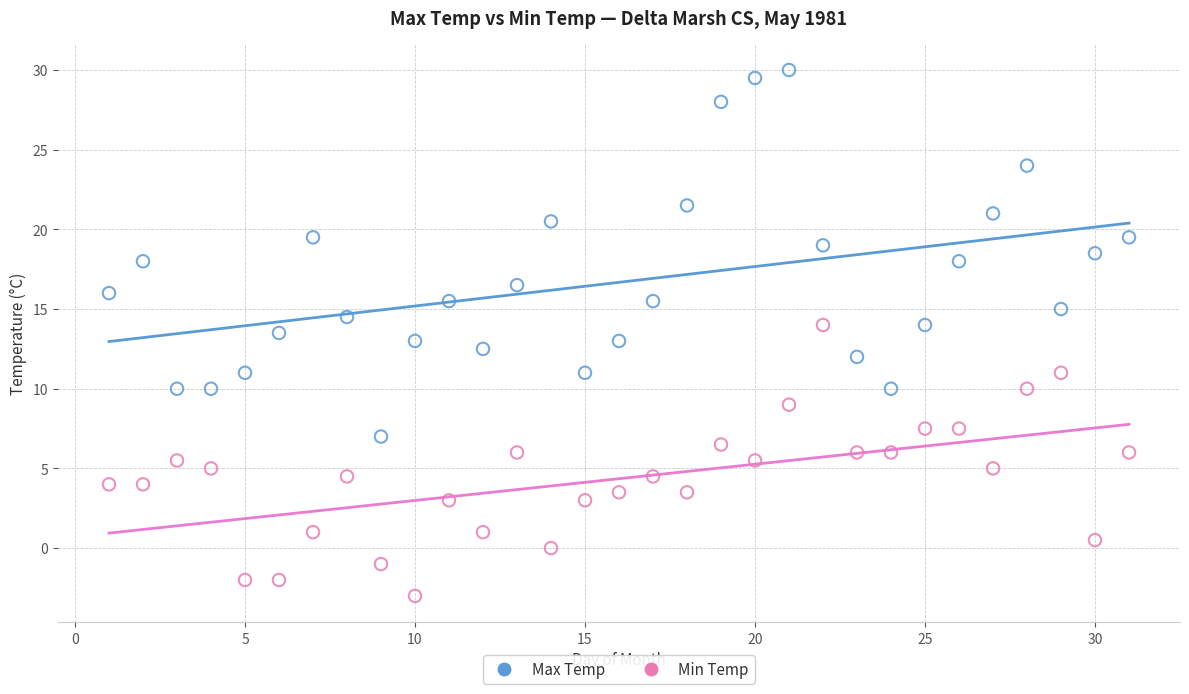

Which series contains the lowest Y value?

Min Temp